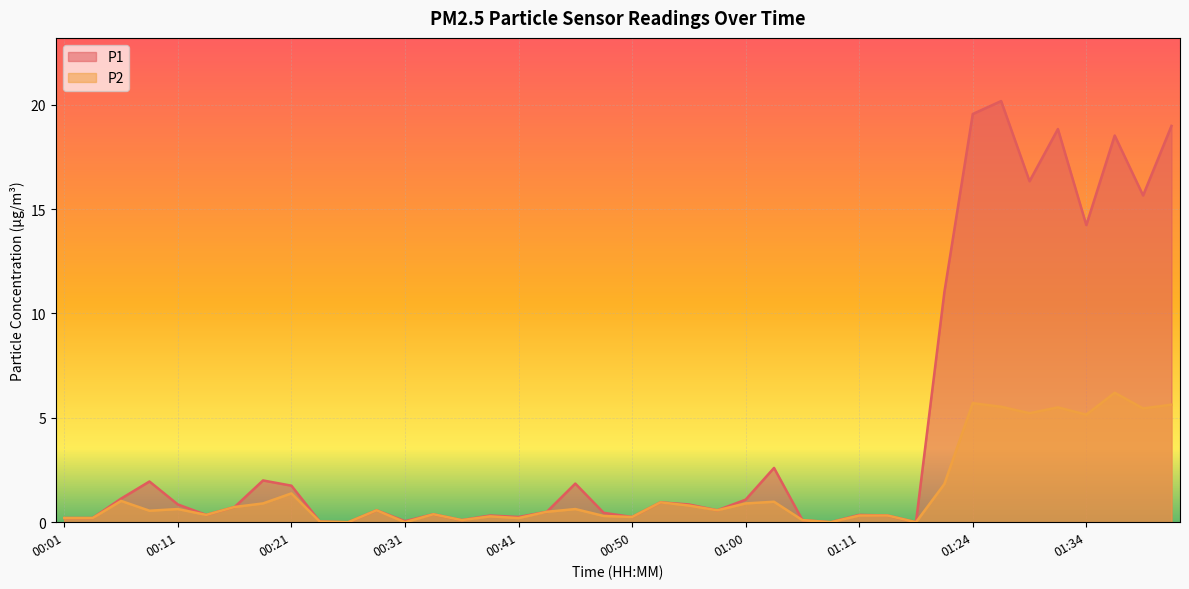

Which series has the largest total across all categories?

P1